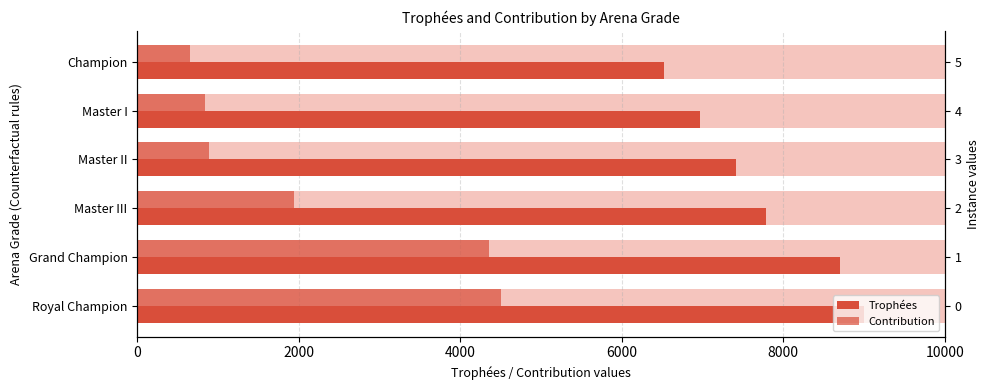

Which series has the widest spread of values?

Contribution